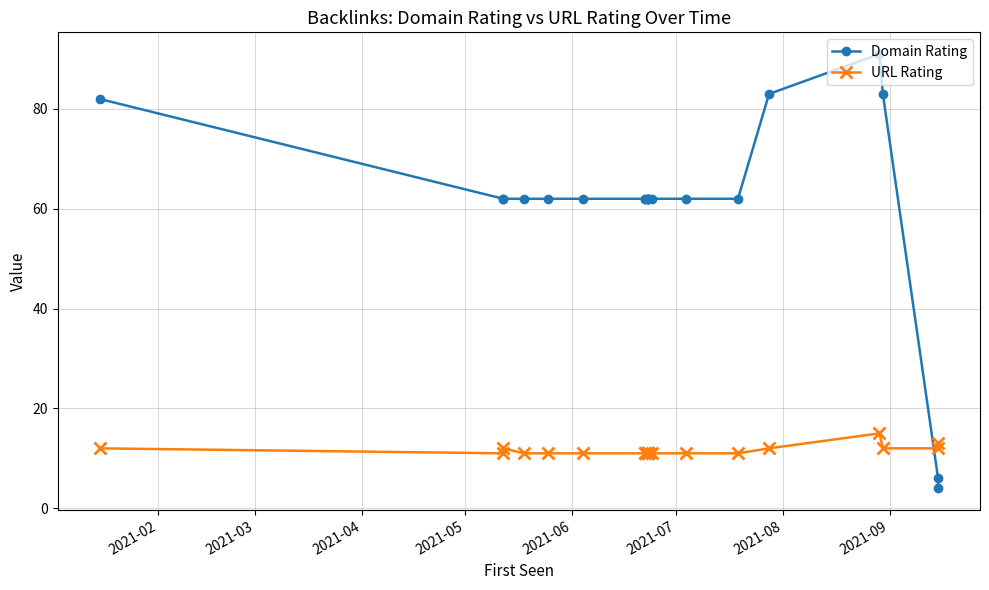

Does the chart have visible grid lines?

Yes